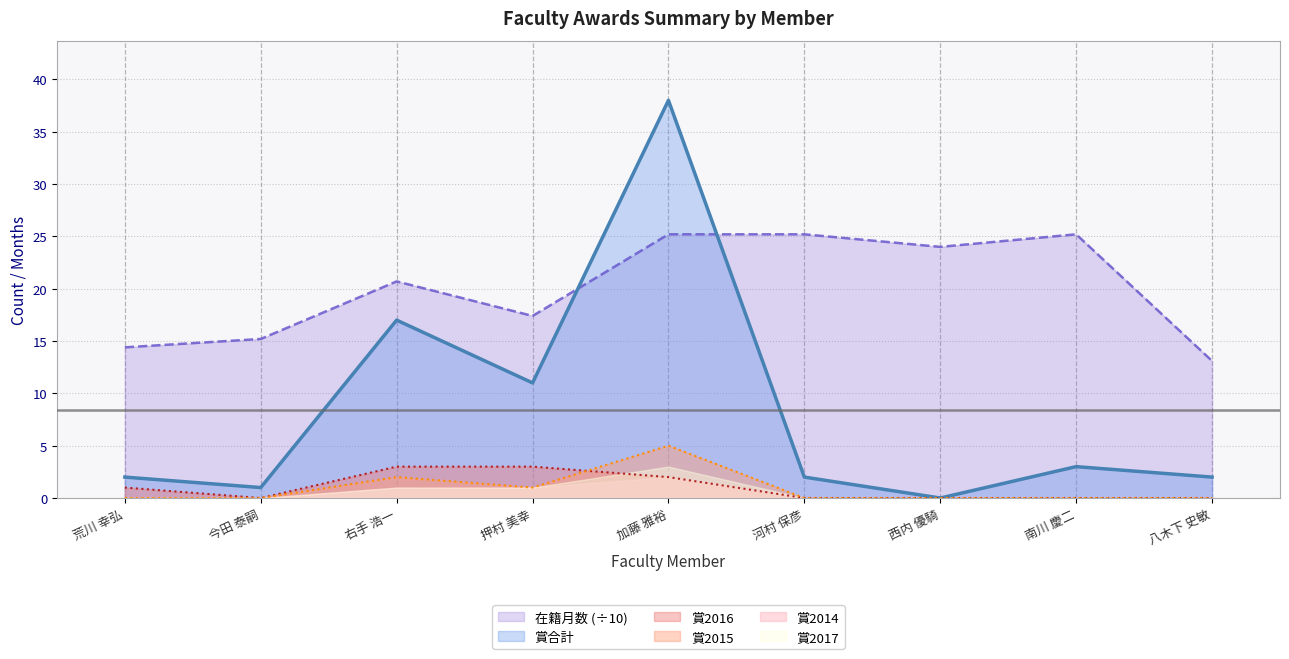

True or false: 賞2015 has a value of 0.0 at 河村 保彦.

True